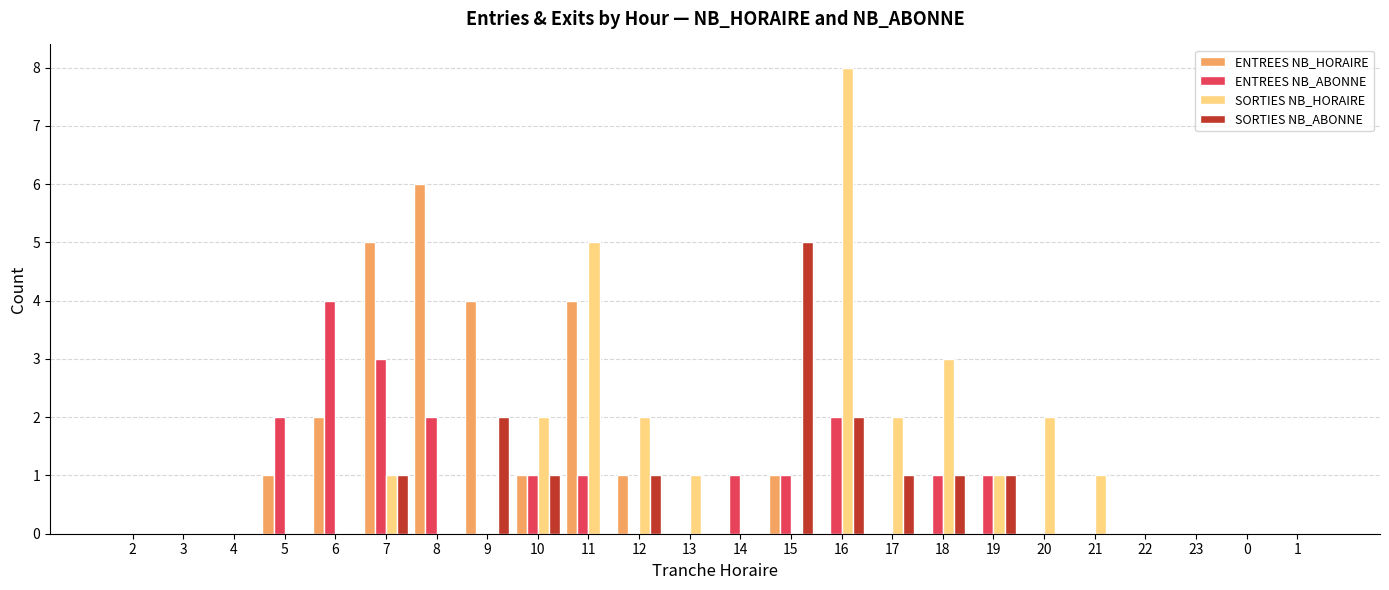

Which label corresponds to the largest value in the chart?

16